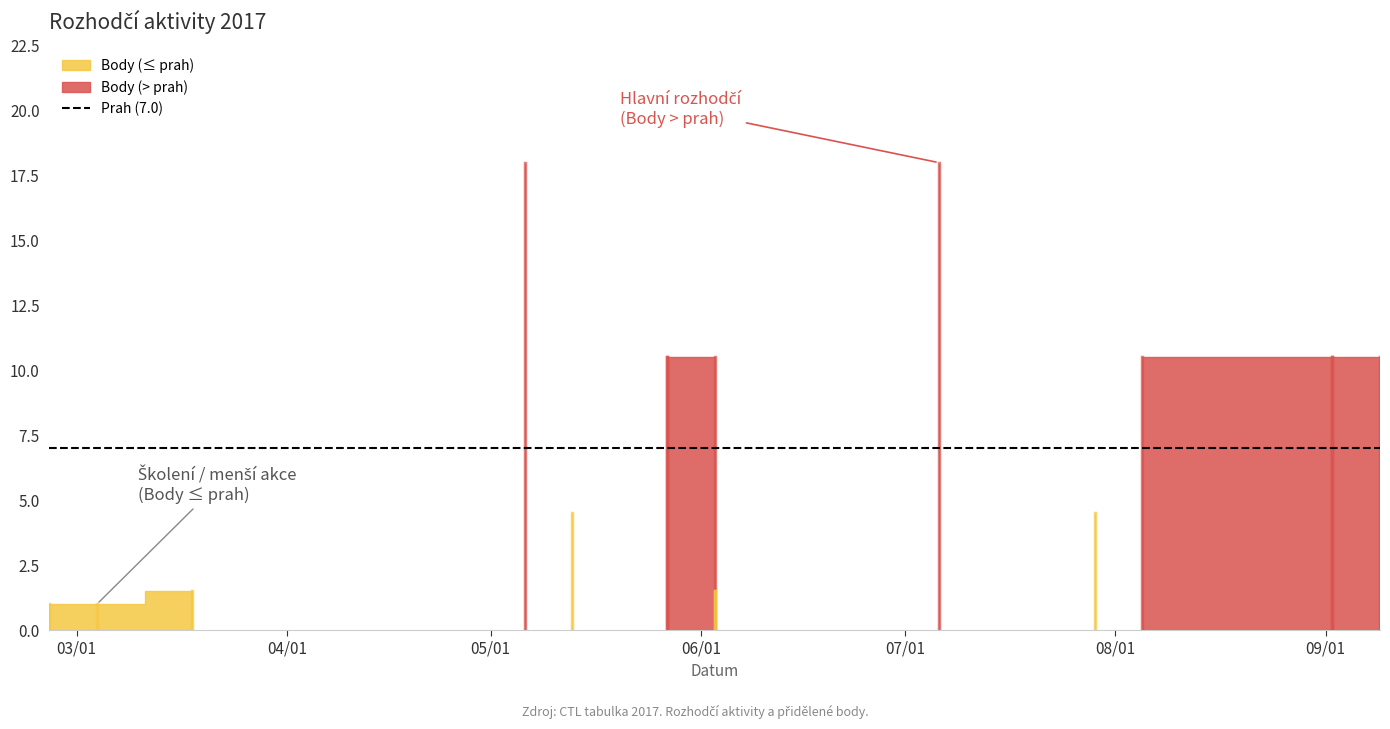

Is it true that Body equals 10.5 at 2017-05-27?

True